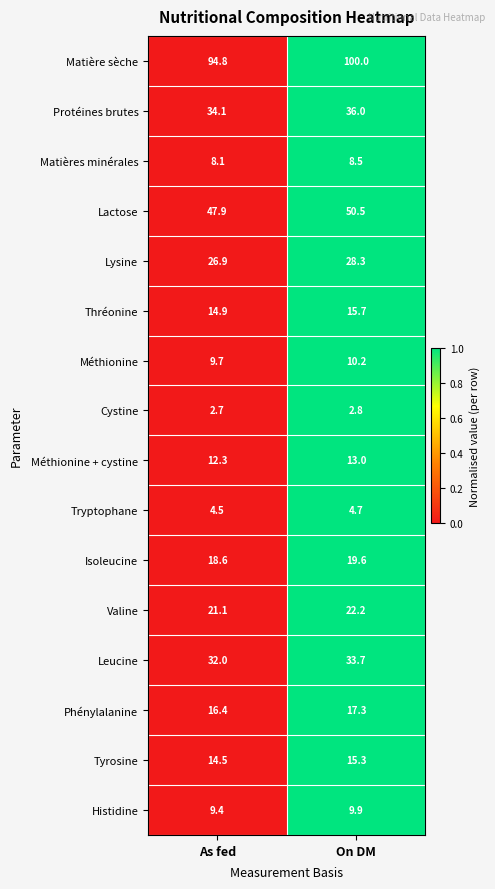

What is the sum of all Matières minérales values?

16.6